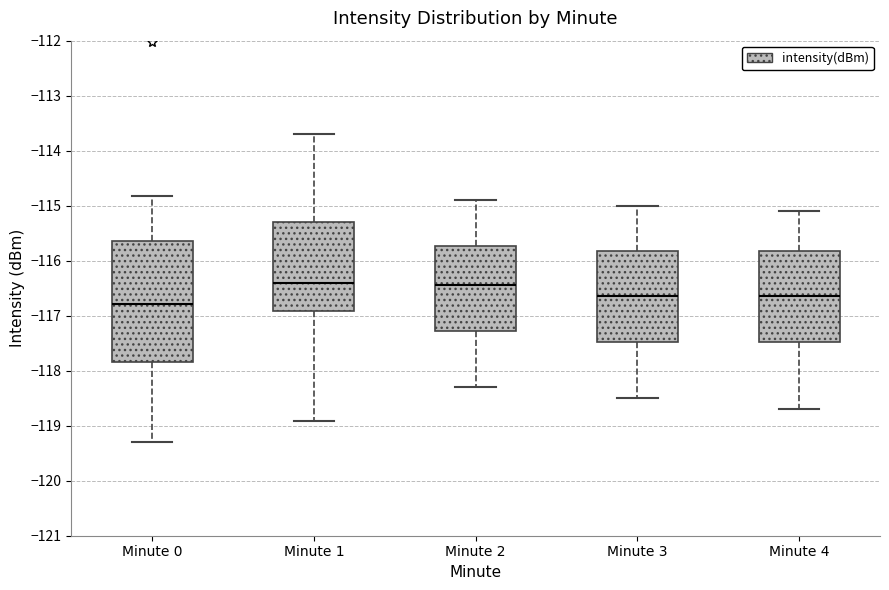

Reading left to right, read every box against the y-axis: the position of its median line, the range the box covers, and the ends of its whiskers. The values are not printed on the chart, so give them approximately, as read against the axis.

Minute 0: median -116.8, box -117.8 to -115.6, whiskers -119.3 to -114.8
Minute 1: median -116.4, box -116.9 to -115.3, whiskers -118.9 to -113.7
Minute 2: median -116.4, box -117.3 to -115.7, whiskers -118.3 to -114.9
Minute 3: median -116.6, box -117.5 to -115.8, whiskers -118.5 to -115.0
Minute 4: median -116.6, box -117.5 to -115.8, whiskers -118.7 to -115.1